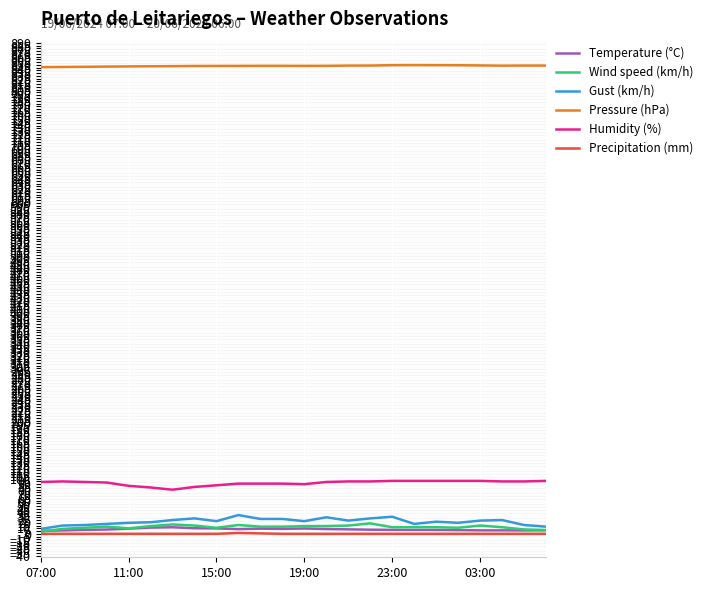

Which series has the largest total across all categories?

Pressure (hPa)